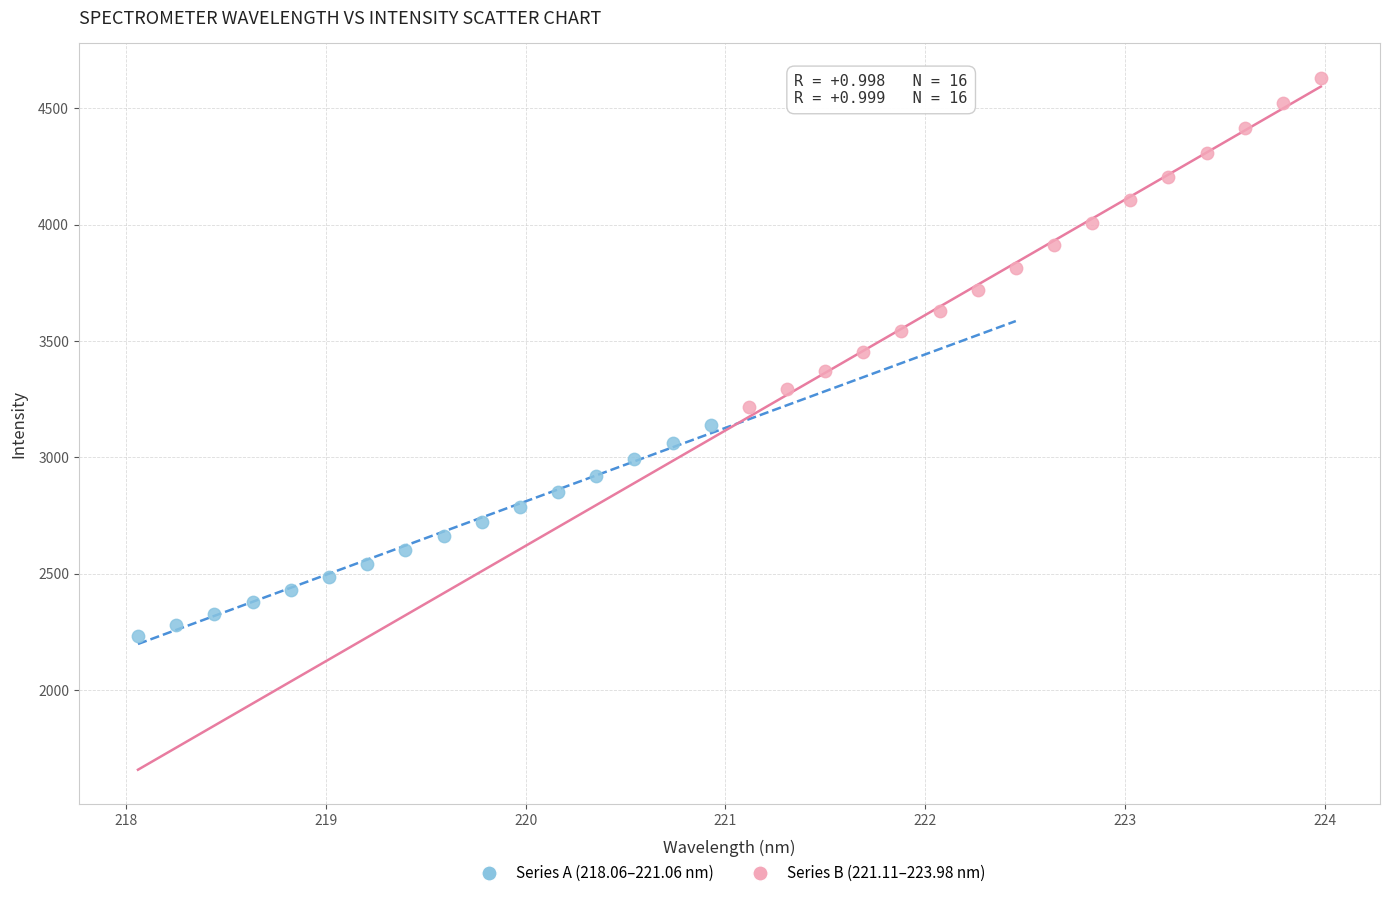

Which series has the largest Y range (max minus min)?

Series B (221.11–223.98 nm)